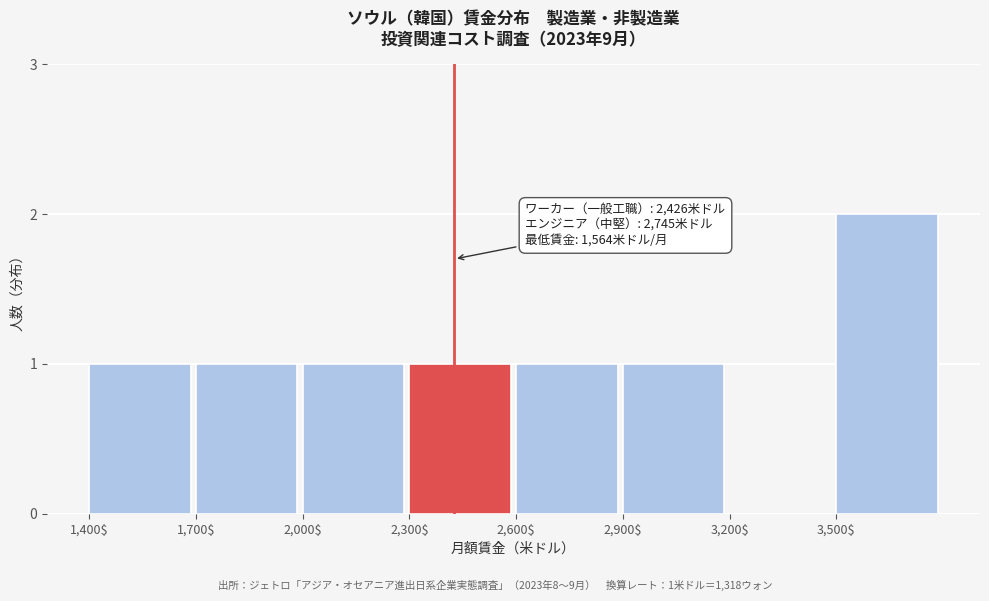

At which category does the chart reach its peak across all series?

3,500$